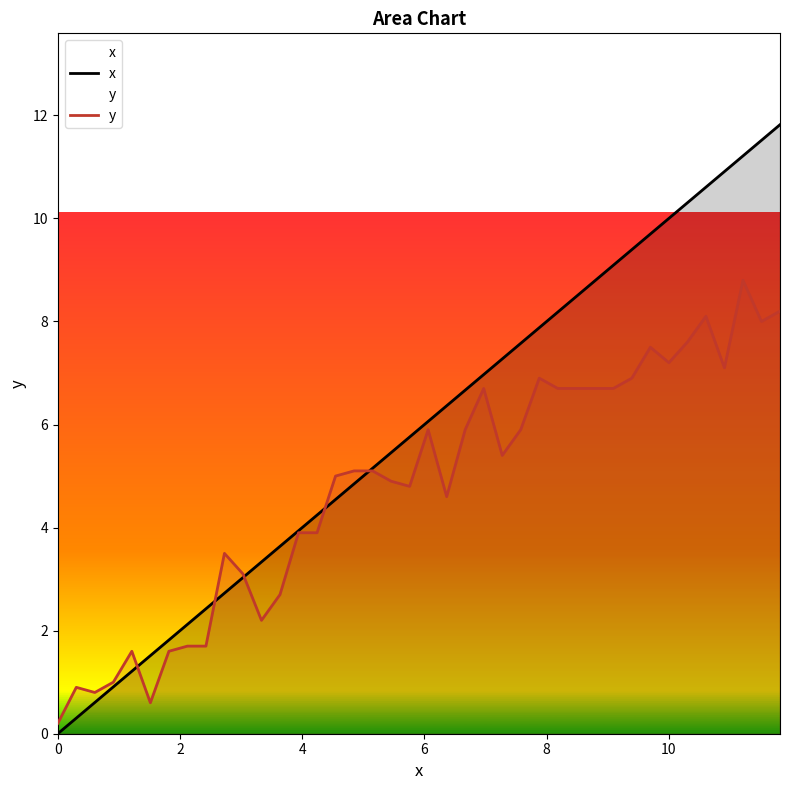

What is the difference between the maximum and minimum values in the y series?

8.6